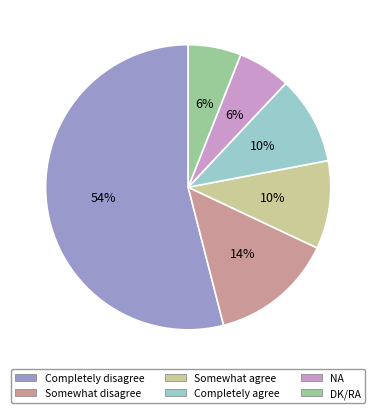

Count the number of slices in the pie.

6